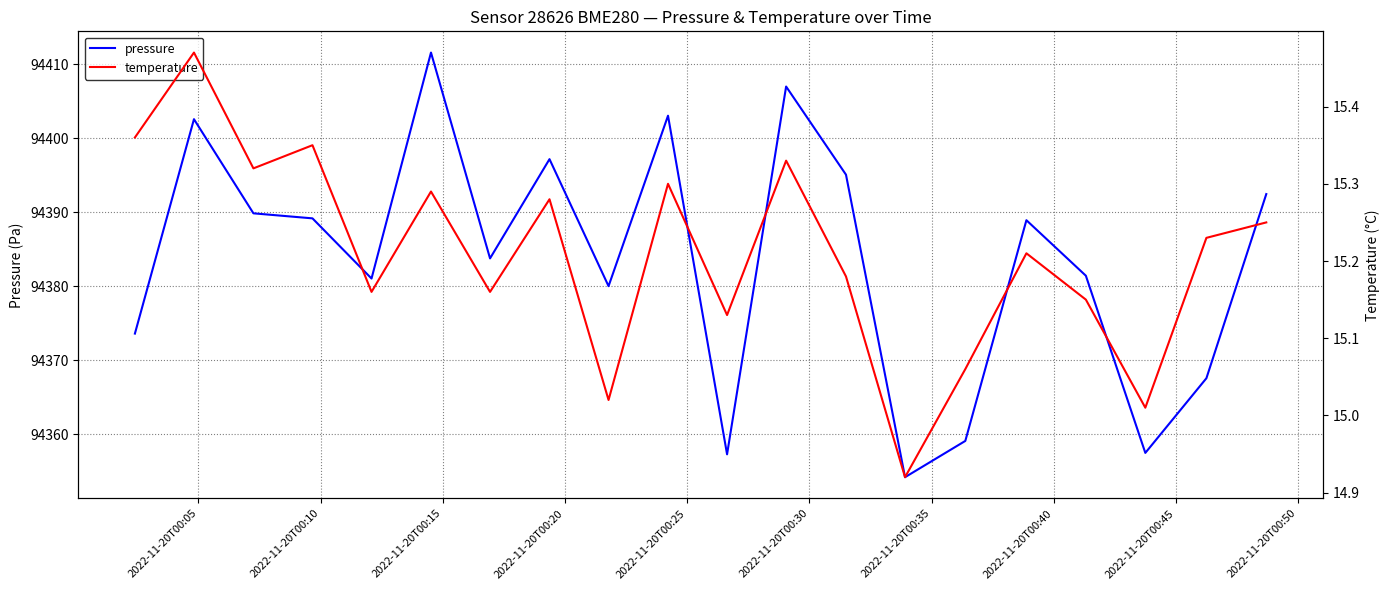

Which series has the largest total across all categories?

pressure